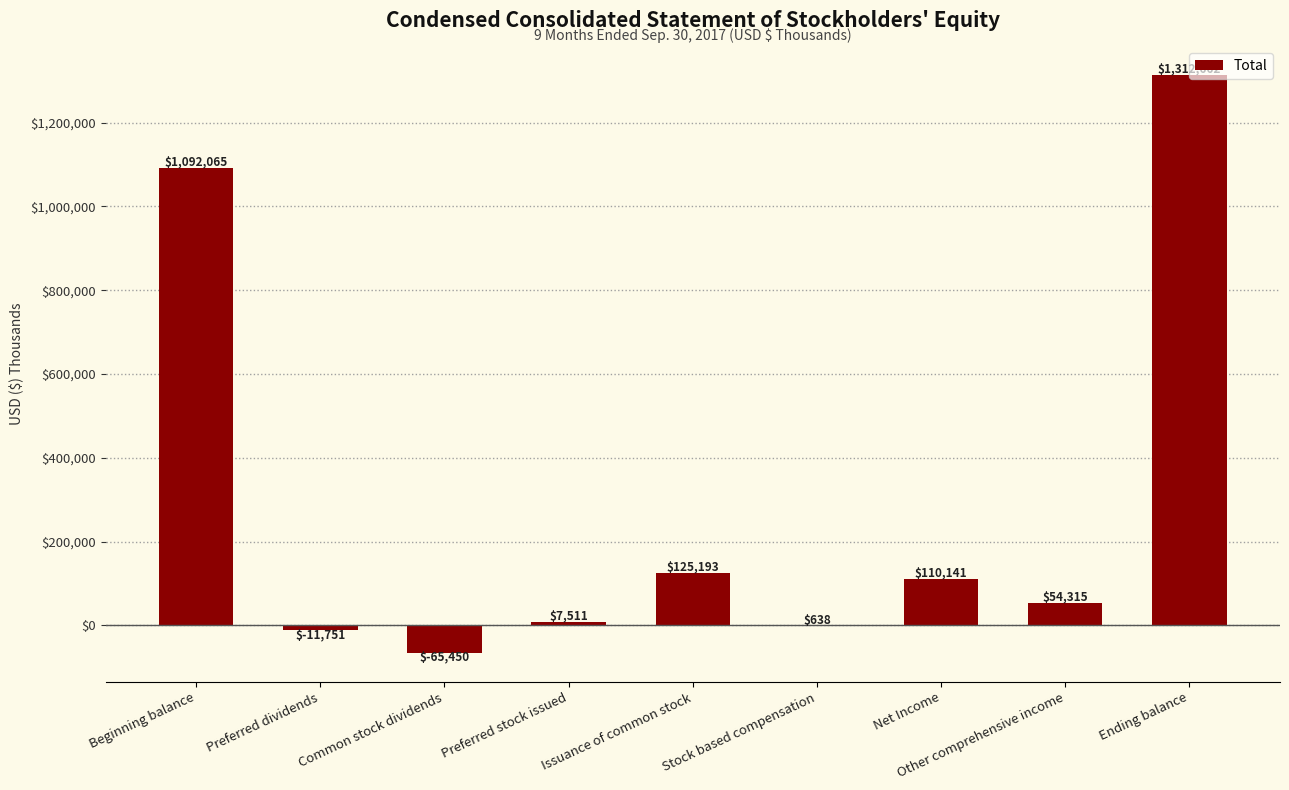

What is the ratio of the value at Net Income to the value at Stock based compensation?

172.6